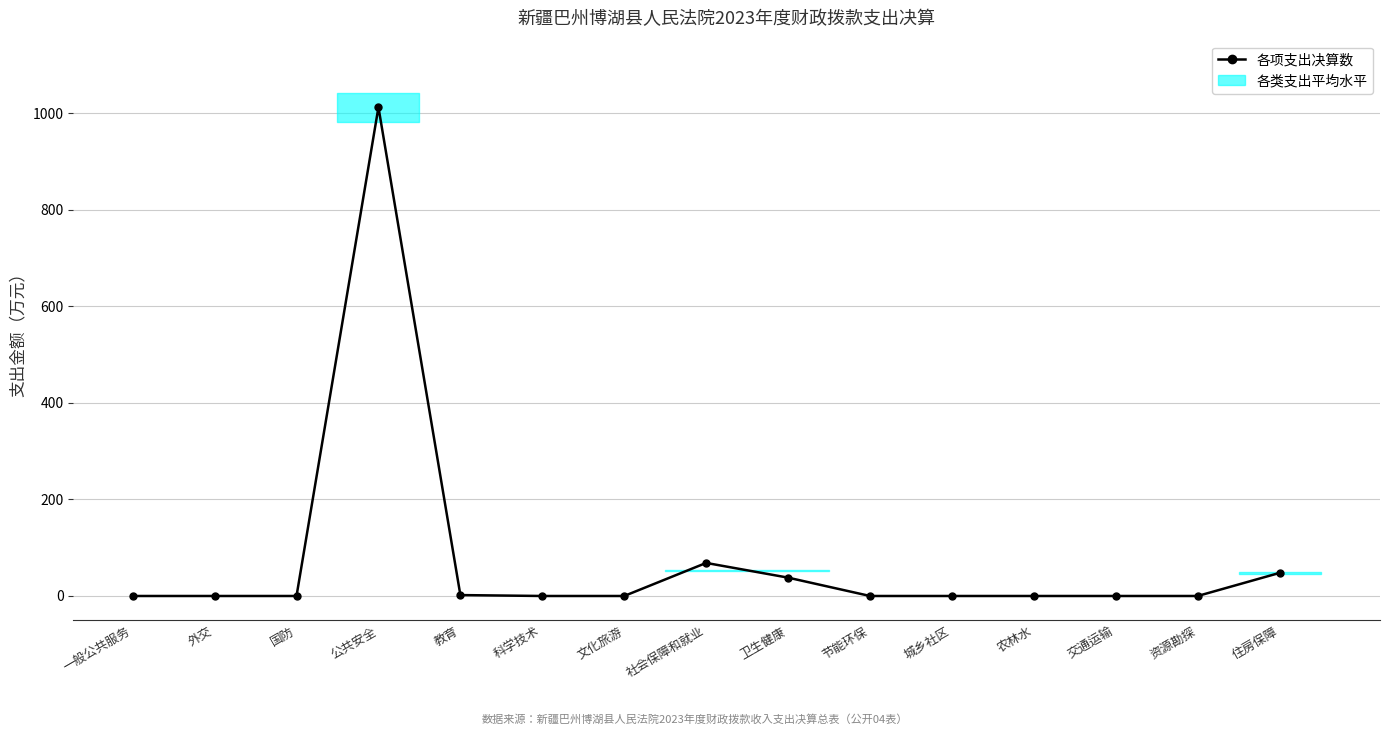

What is the sum of all values?

1168.3